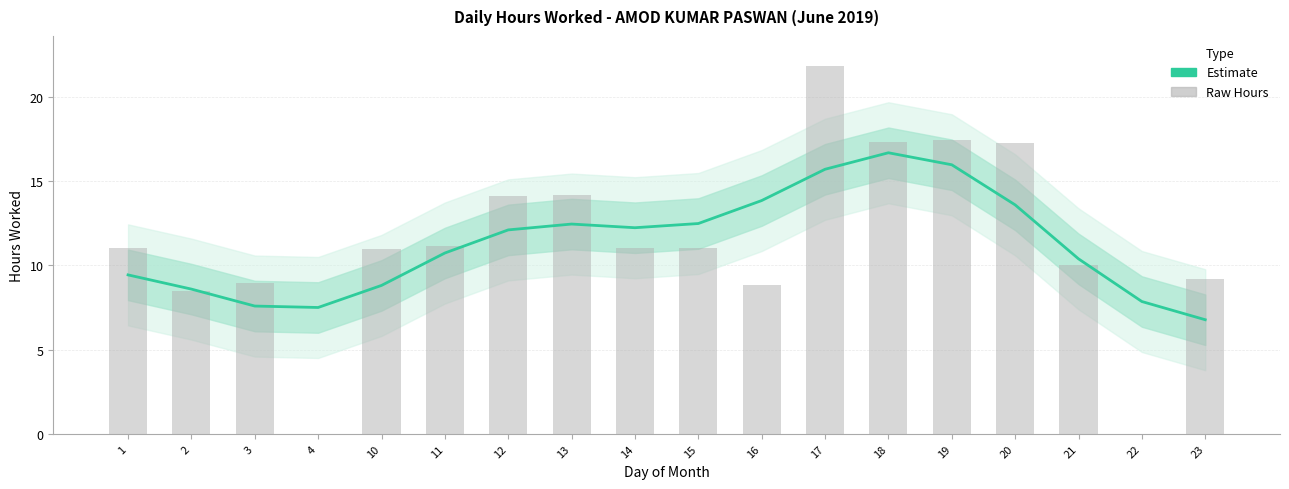

Is it true that Estimate equals 15.7 at 17?

True